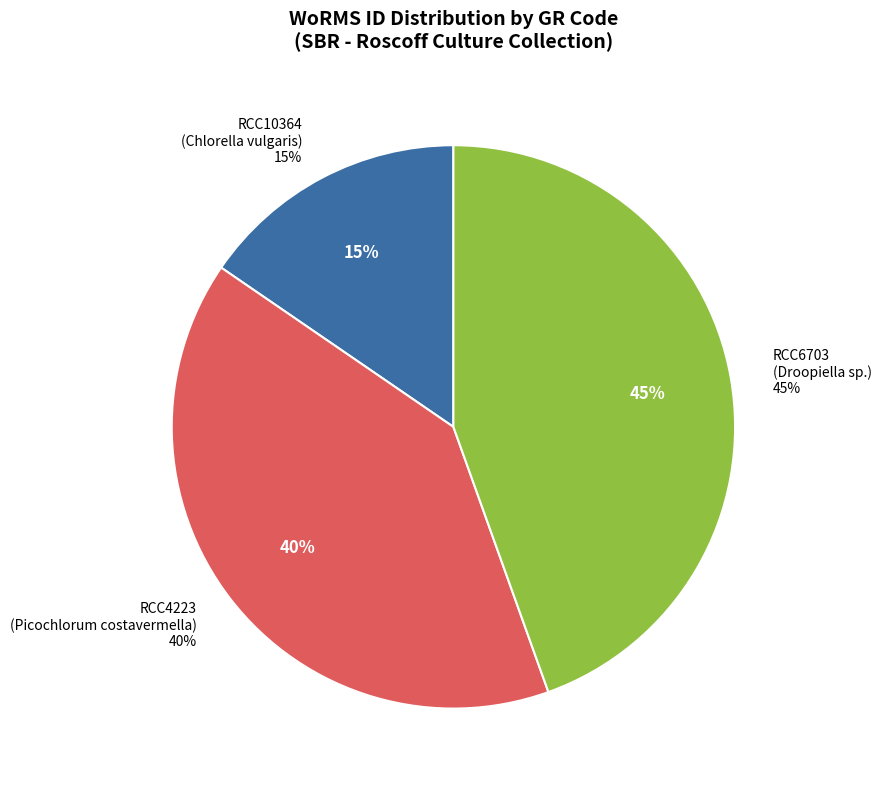

To the nearest percent, what portion does RCC6703
(Droopiella sp.) represent?

45%